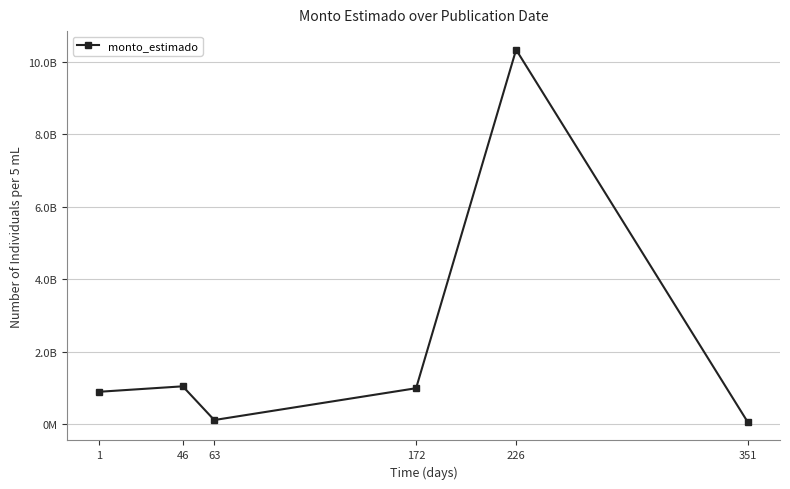

Where does the data first go above 997965332?

46